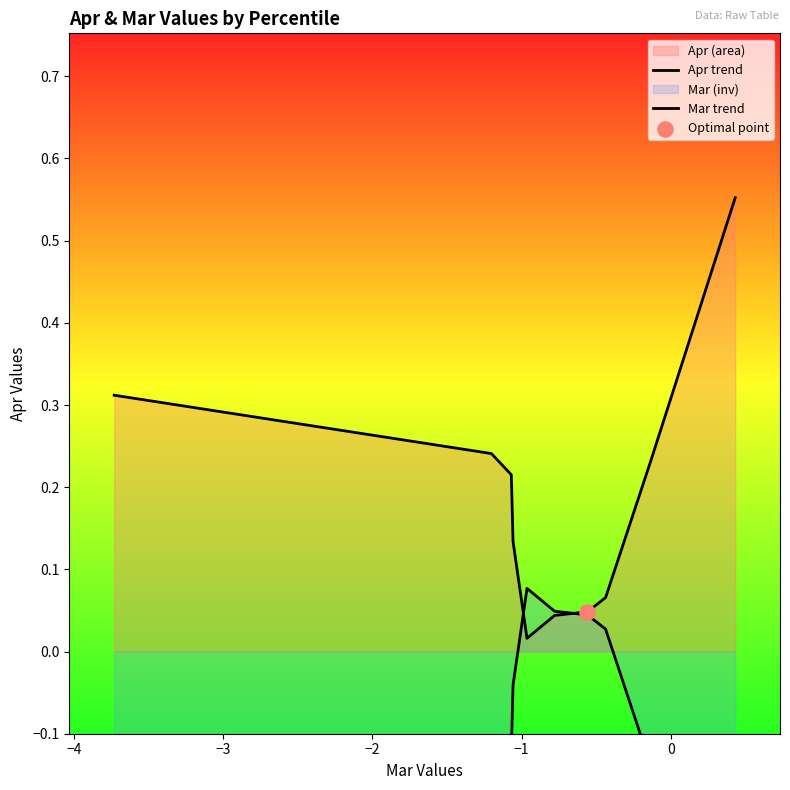

Which series reaches the minimum Y coordinate?

Mar trend